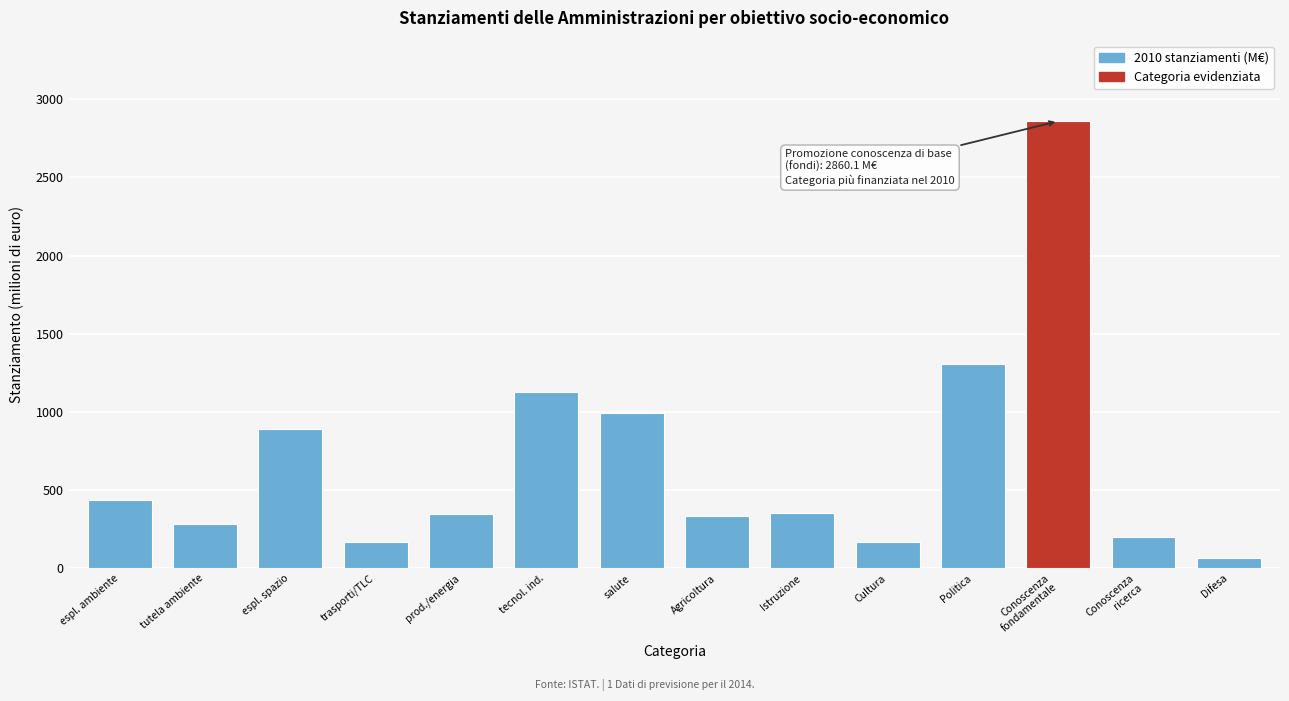

Which label corresponds to the smallest value in the chart?

Difesa